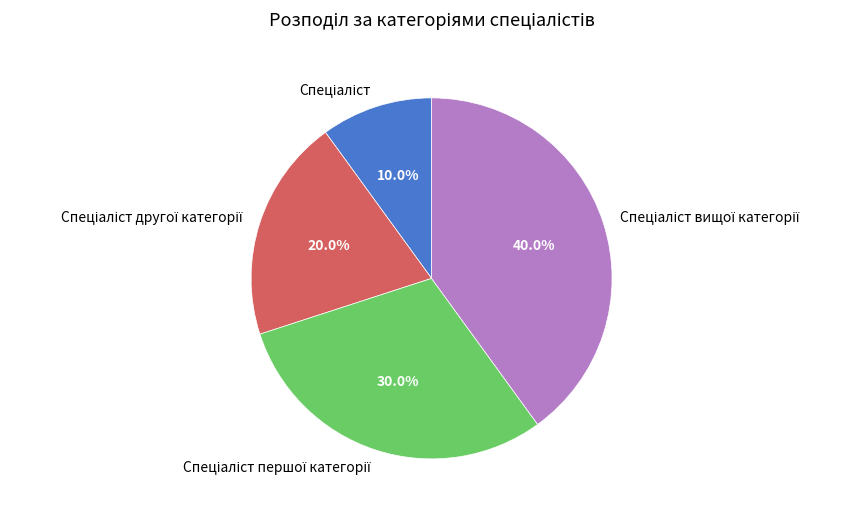

Does any single category account for the majority?

No